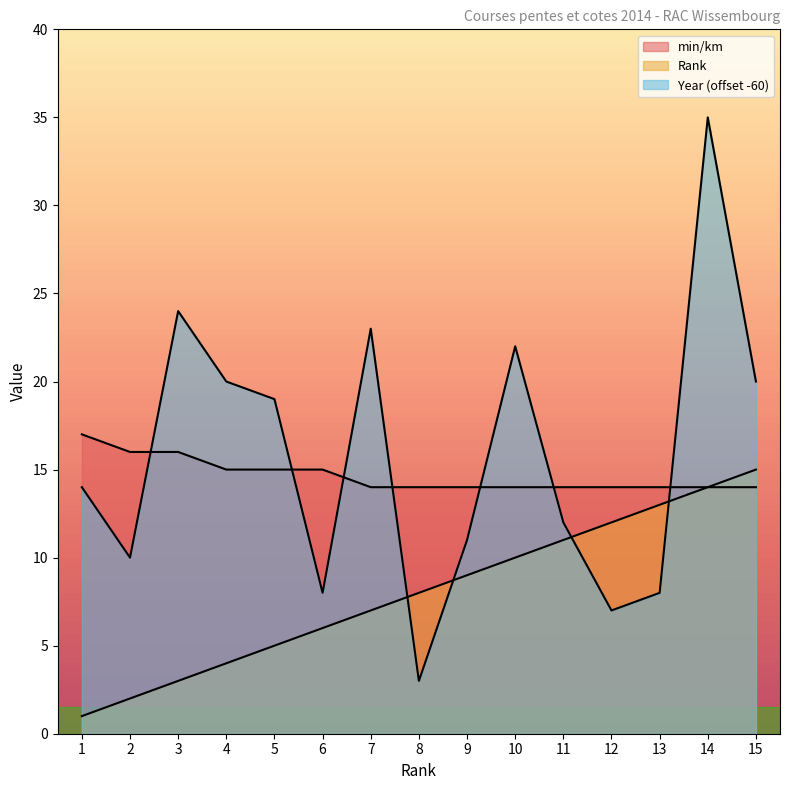

Which series has the largest total across all categories?

Year